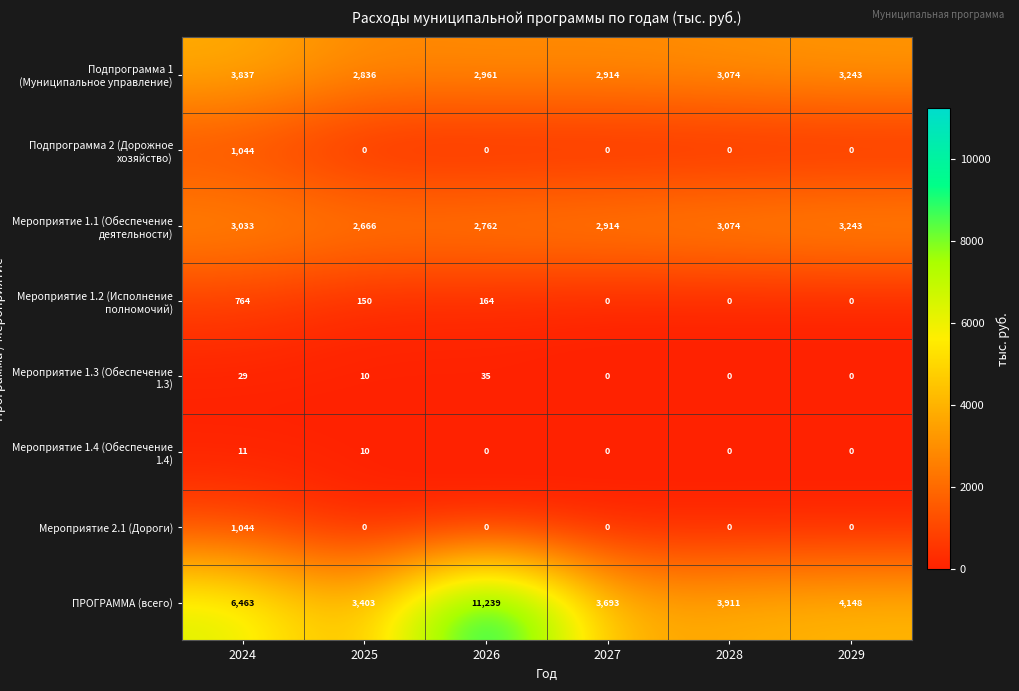

Count the number of categories in the chart.

6